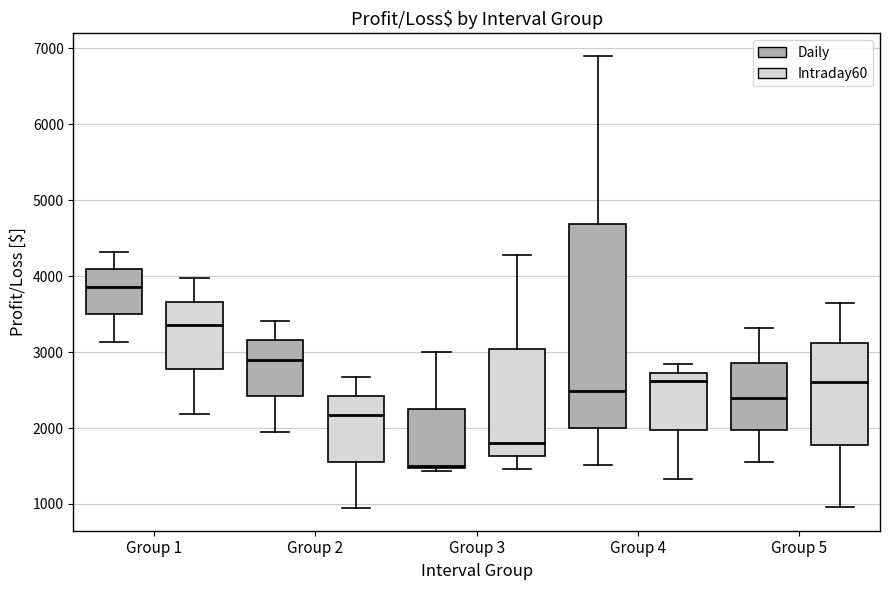

Which box's median line is the highest?

Group 1 (Daily)